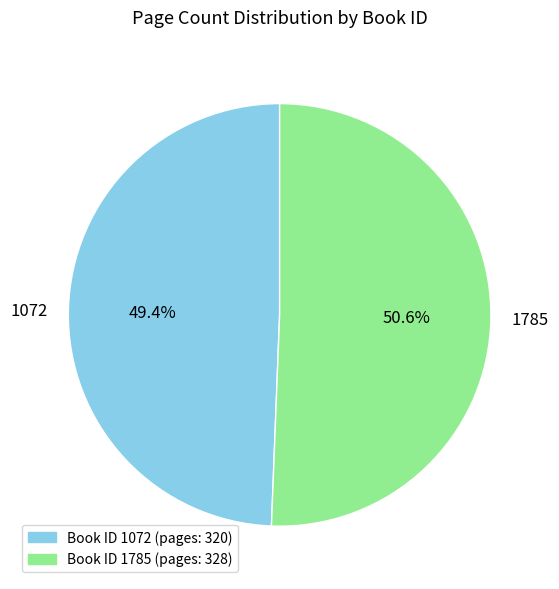

What percentage do 1785 and 1072 together represent?

100.0%